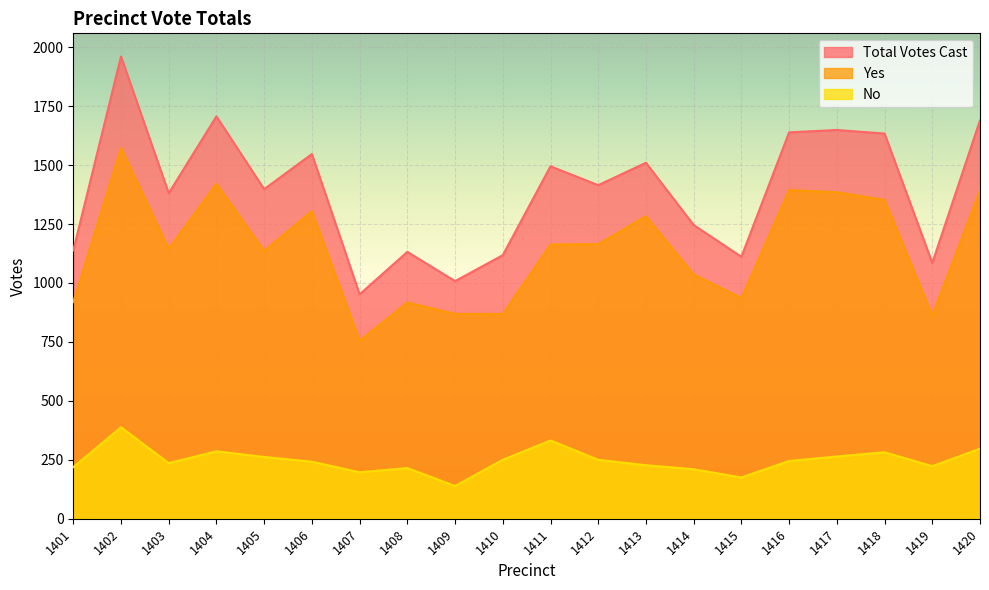

Does the chart display data point markers on the line(s)?

No